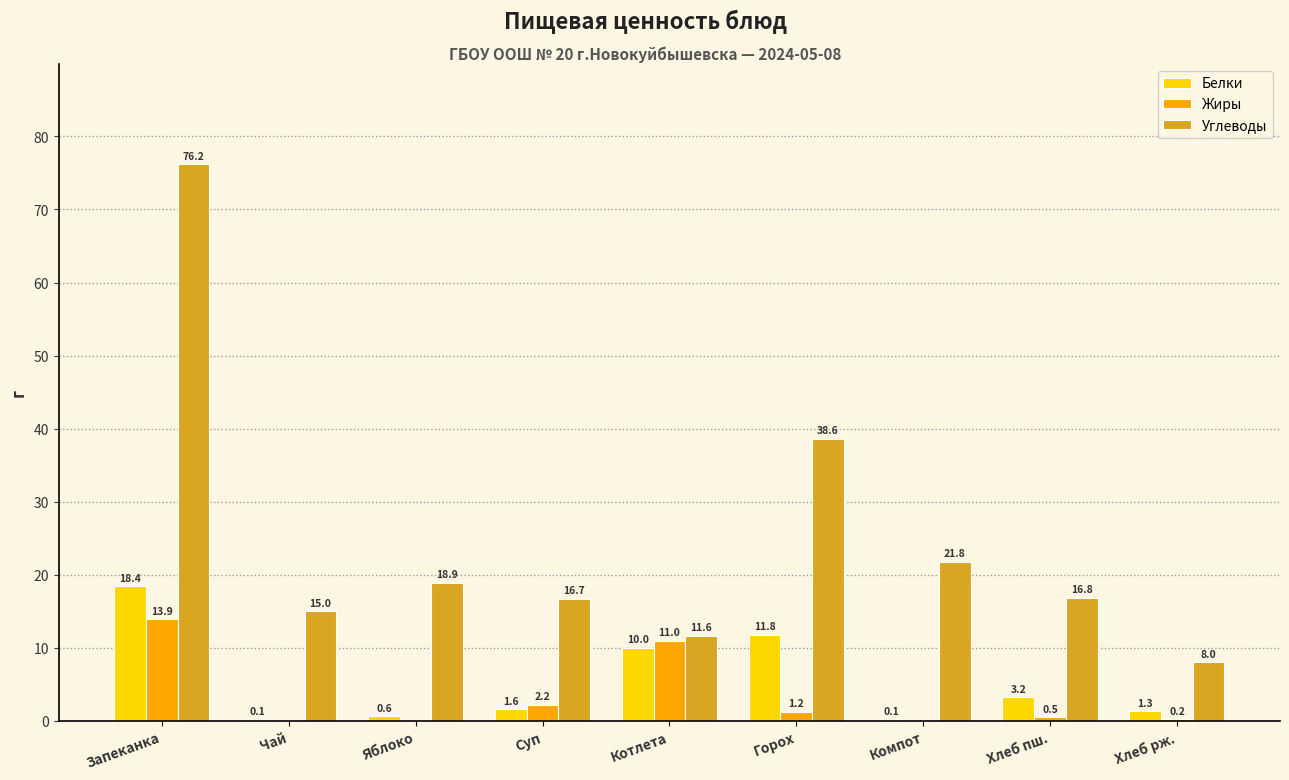

Which series has the largest total across all categories?

Углеводы